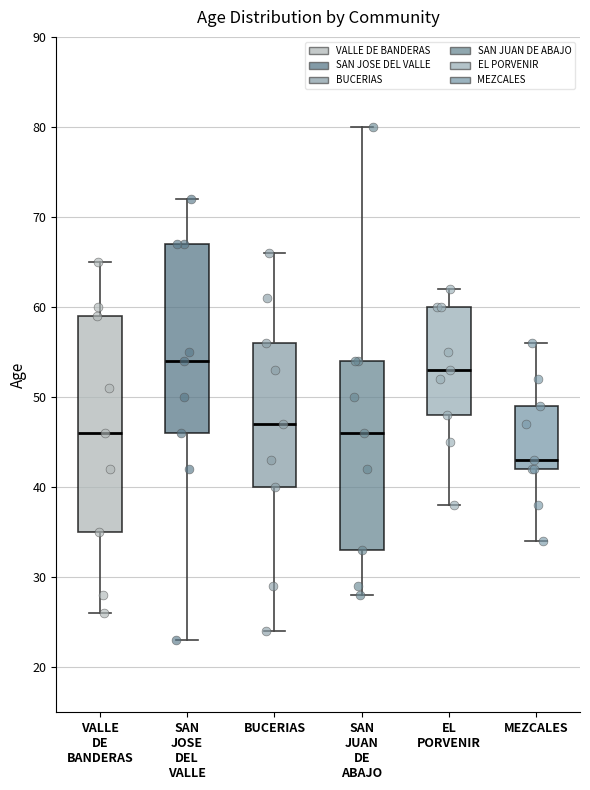

Reading left to right, transcribe this box plot: for each box, give where its median line is, the range the box spans, and where its two whiskers end, as read against the y-axis. The values are not printed on the chart, so give them approximately, as read against the axis.

VALLE DE BANDERAS: median 46, box 35 to 59, whiskers 26 to 65
SAN JOSE DEL VALLE: median 54, box 46 to 67, whiskers 23 to 72
BUCERIAS: median 47, box 40 to 56, whiskers 24 to 66
SAN JUAN DE ABAJO: median 46, box 33 to 54, whiskers 28 to 80
EL PORVENIR: median 53, box 48 to 60, whiskers 38 to 62
MEZCALES: median 43, box 42 to 49, whiskers 34 to 56